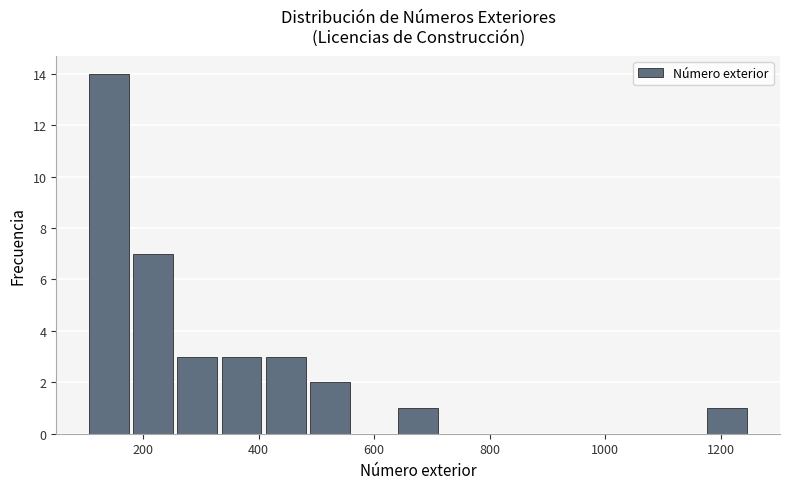

Around what value on the x-axis is the tallest bar? Give the approximate position of its centre, as read against the axis.

140